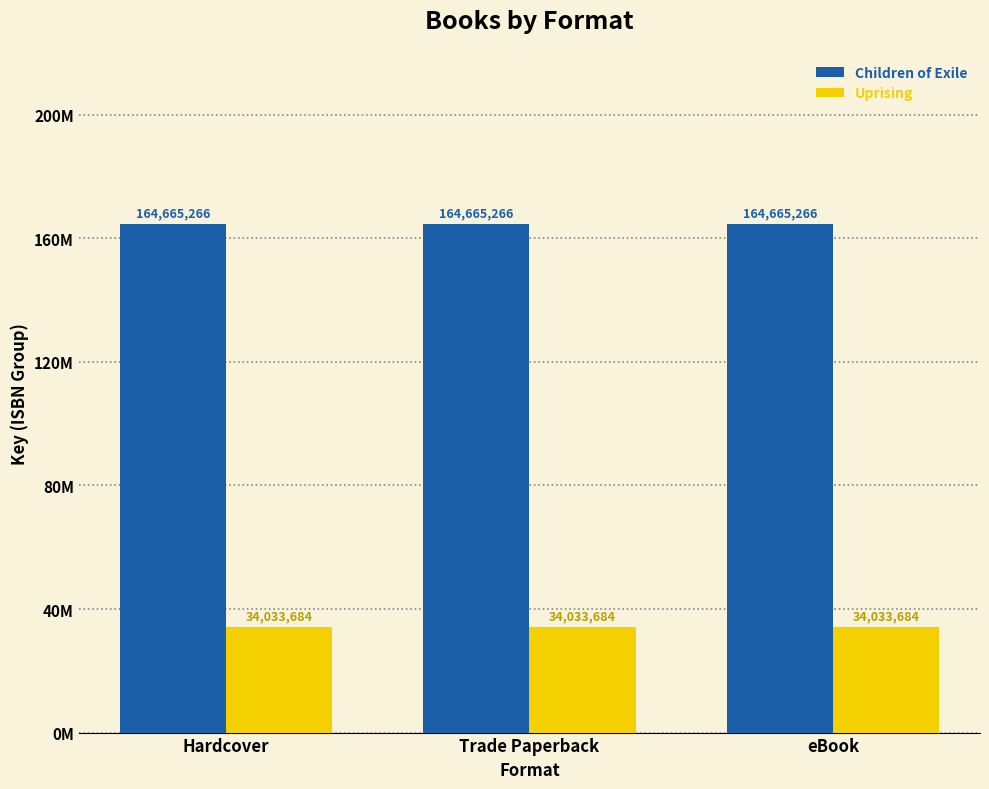

Does the chart contain stacked bars?

No